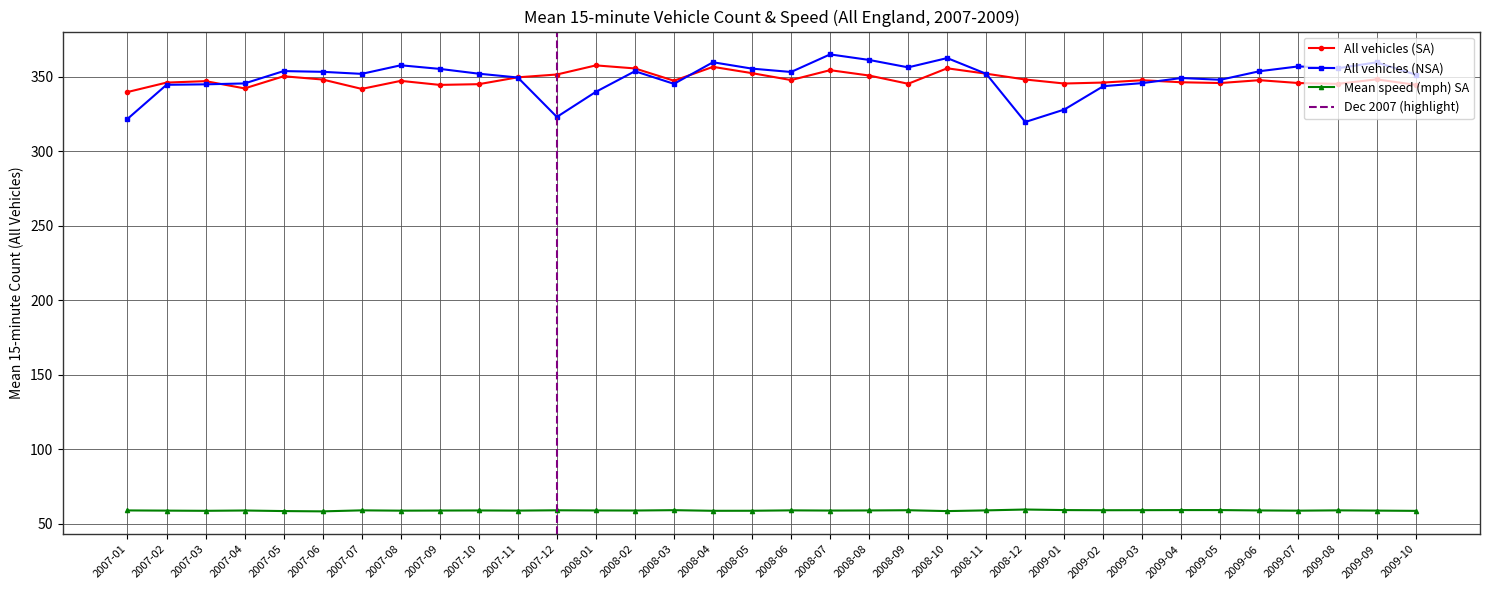

At how many categories does at least one series exceed 140?

34